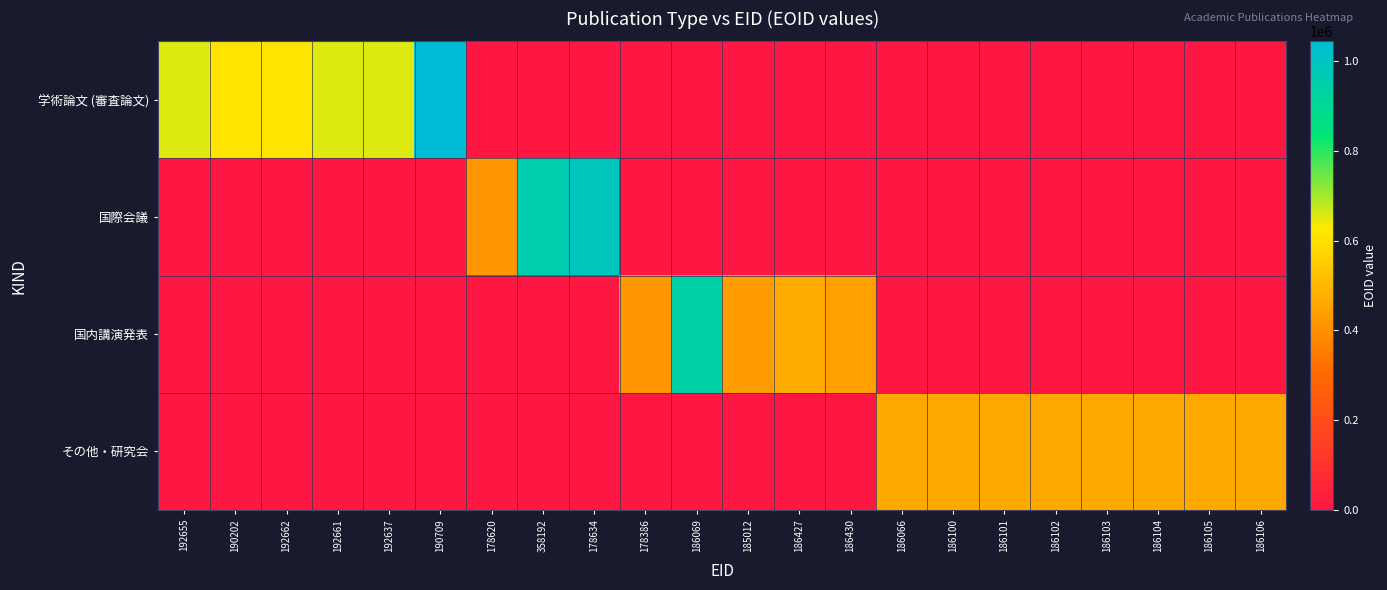

What is the total value across all series at 186103?

462405